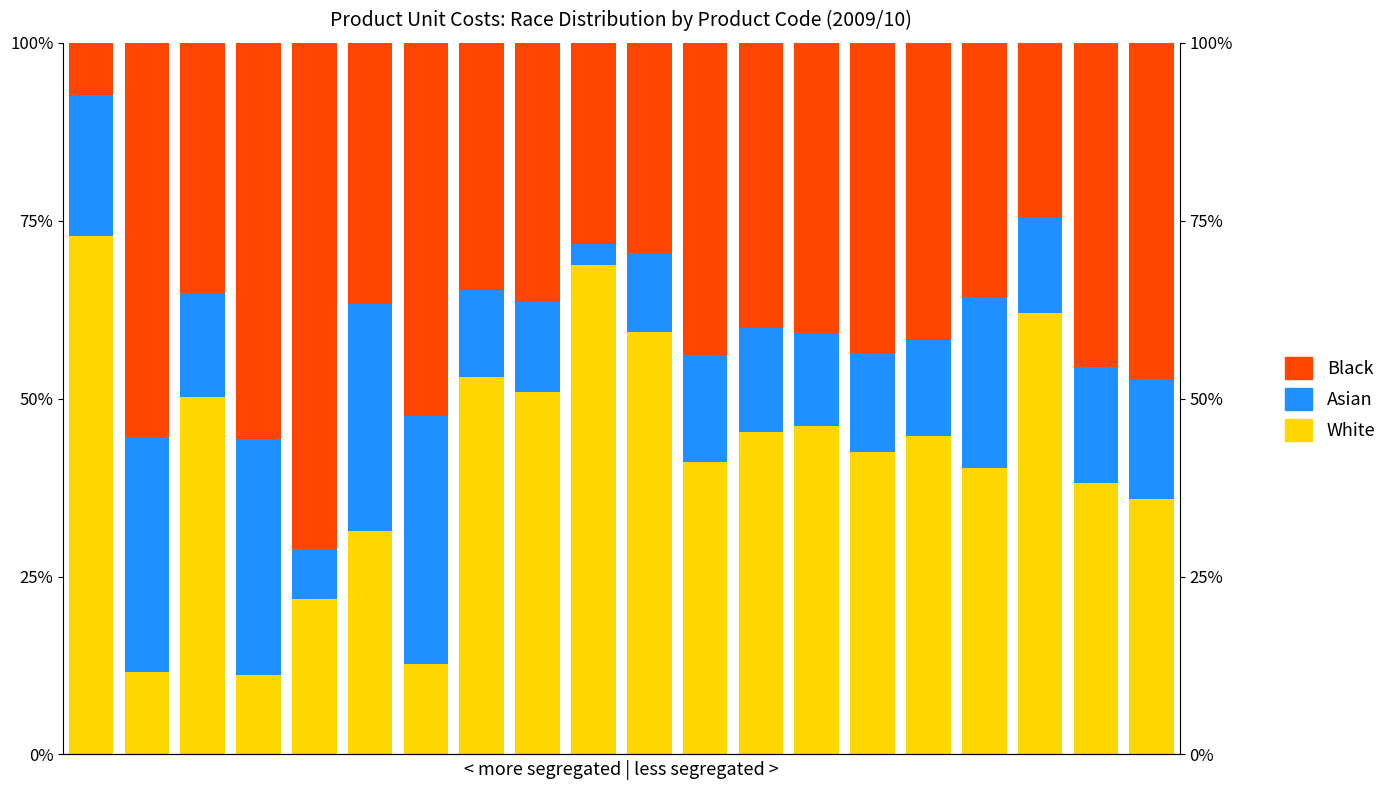

What is the greatest value displayed?

0.7